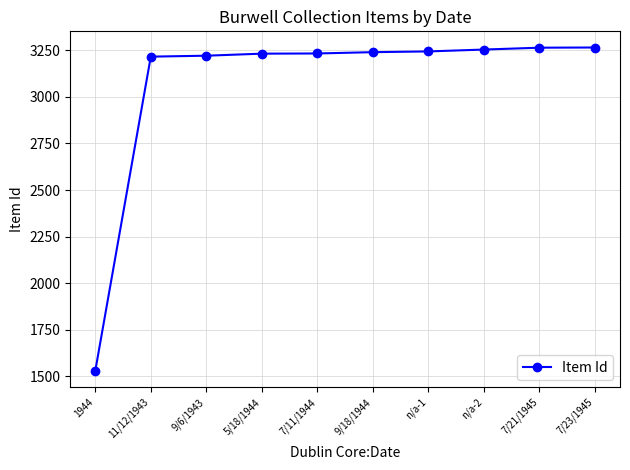

What is the greatest value displayed?

3265